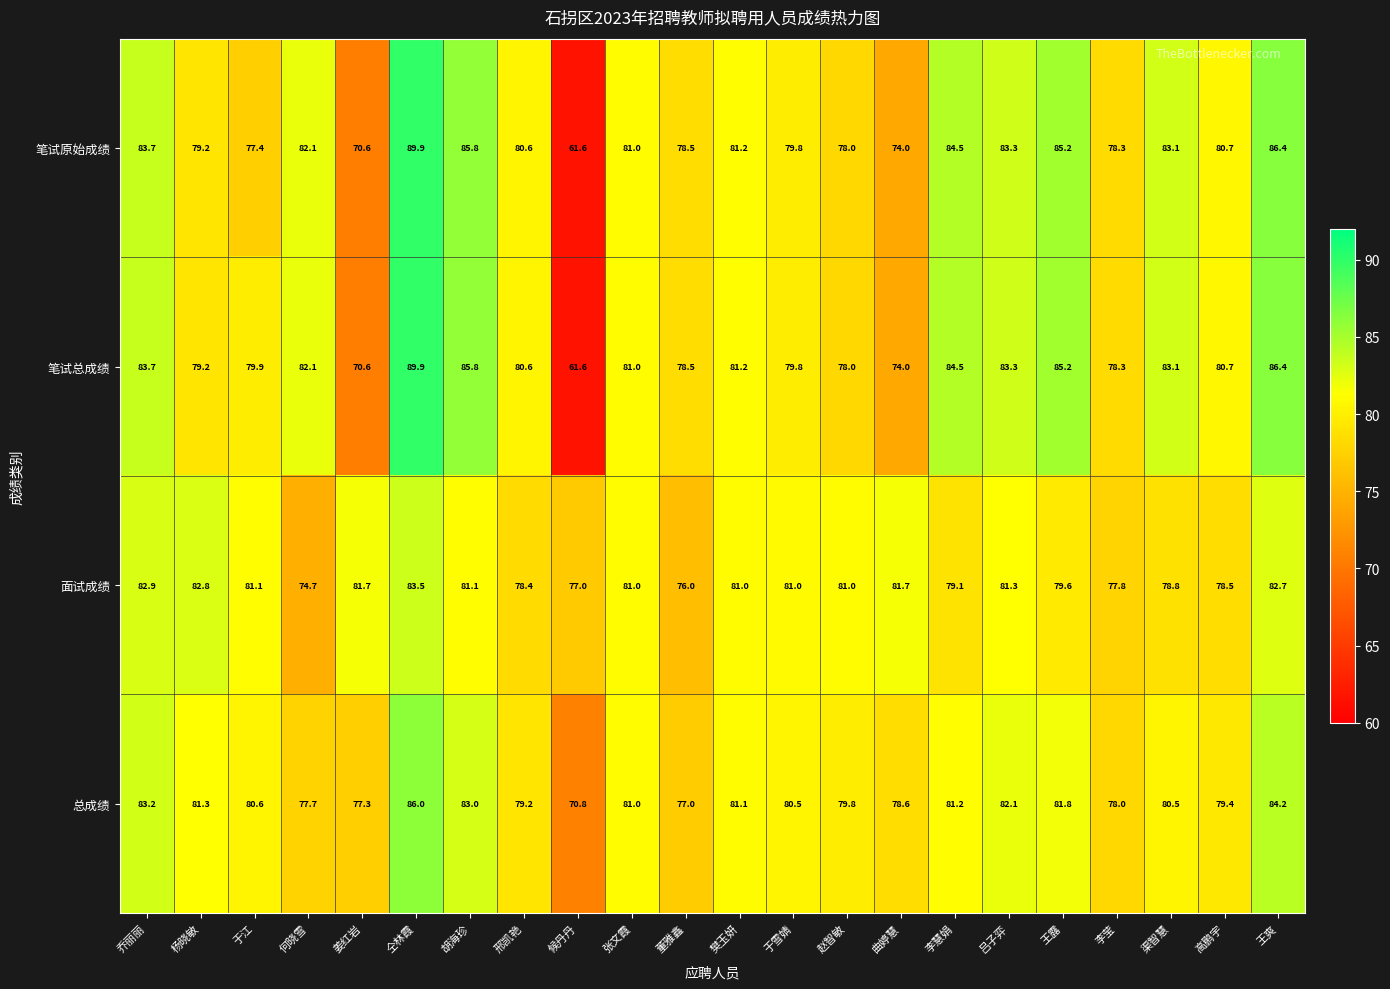

At which category is the sum across all series the highest?

仝林霞